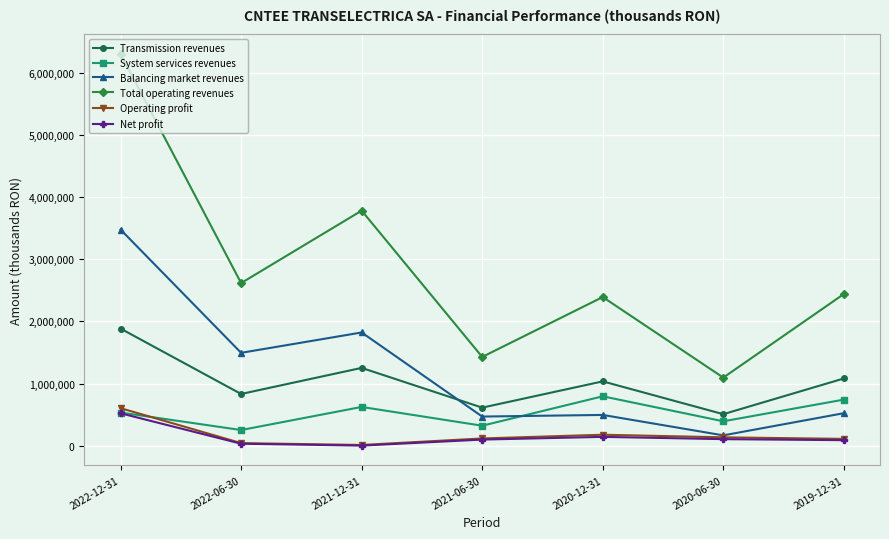

Is the value of Balancing market revenues at 2022-12-31 greater than the value of System services revenues at 2022-06-30?

Yes